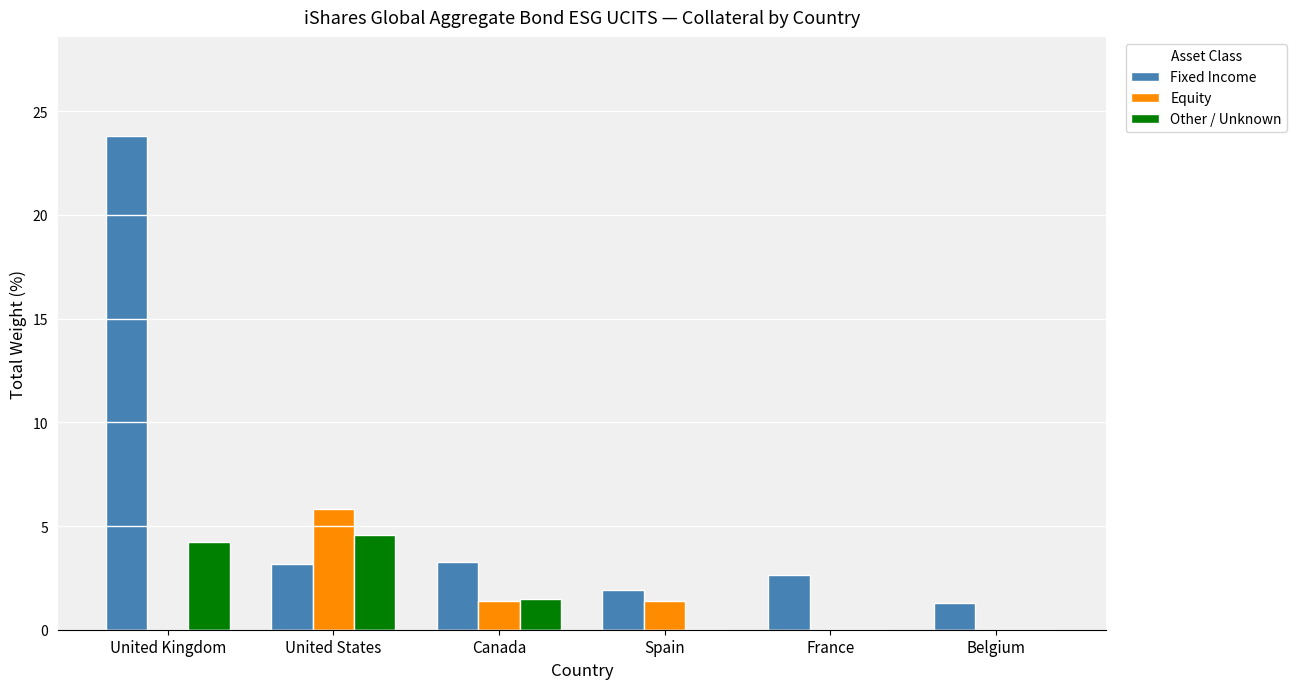

What is the sum of the Equity values at Spain and France?

1.4